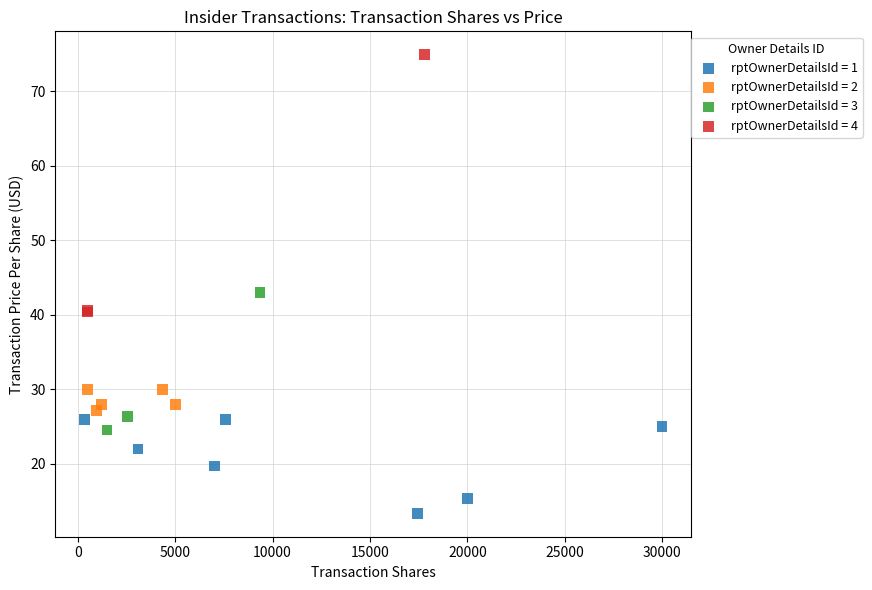

Which series contains the lowest Y value?

rptOwnerDetailsId = 1